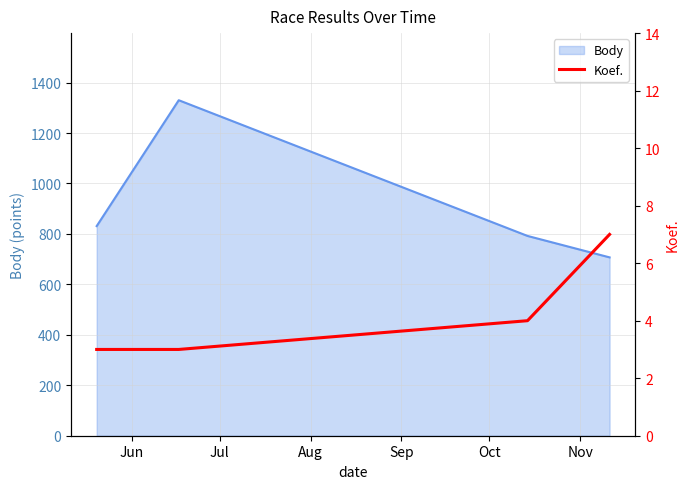

List the labels in order of value, smallest first.

Jun, Jul, Aug, Sep